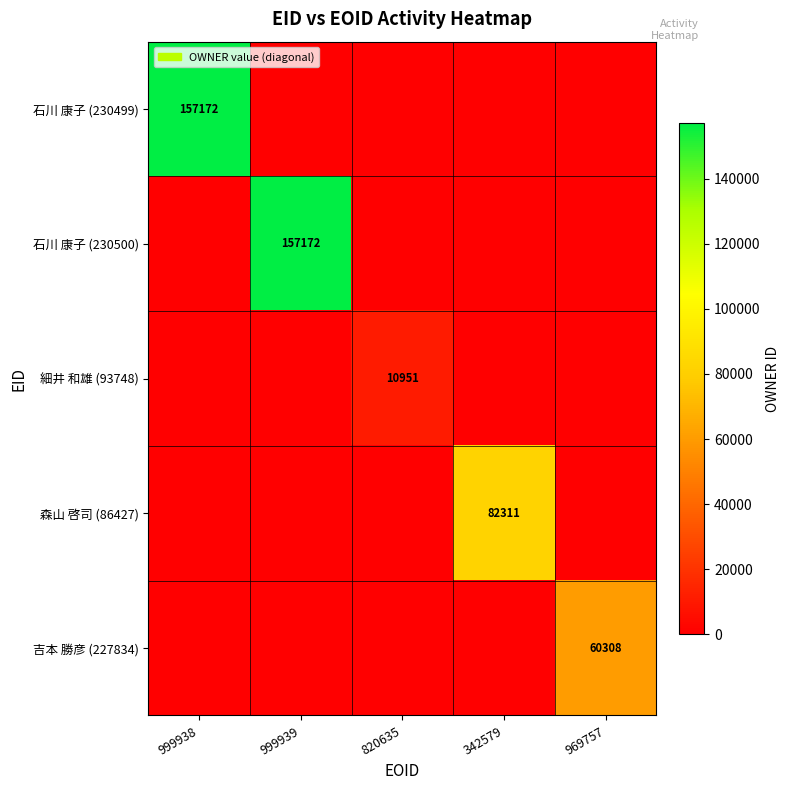

Which label corresponds to the smallest value in the chart?

999939